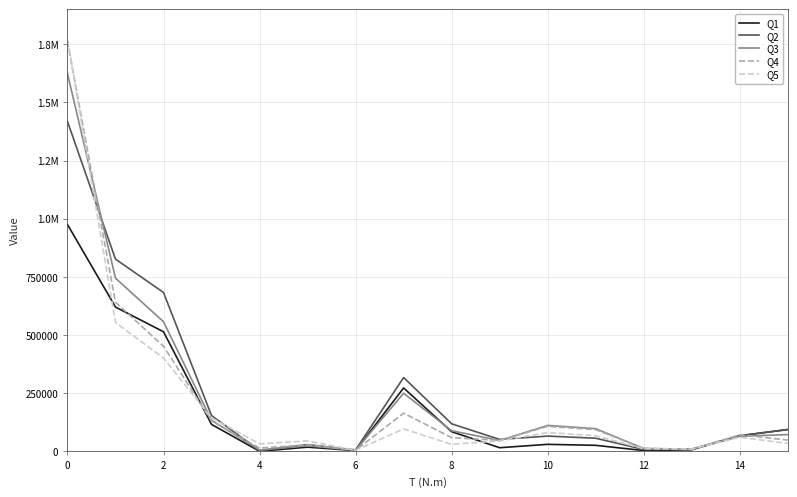

True or false: Q4 has more than 2 points higher than both neighbors.

True